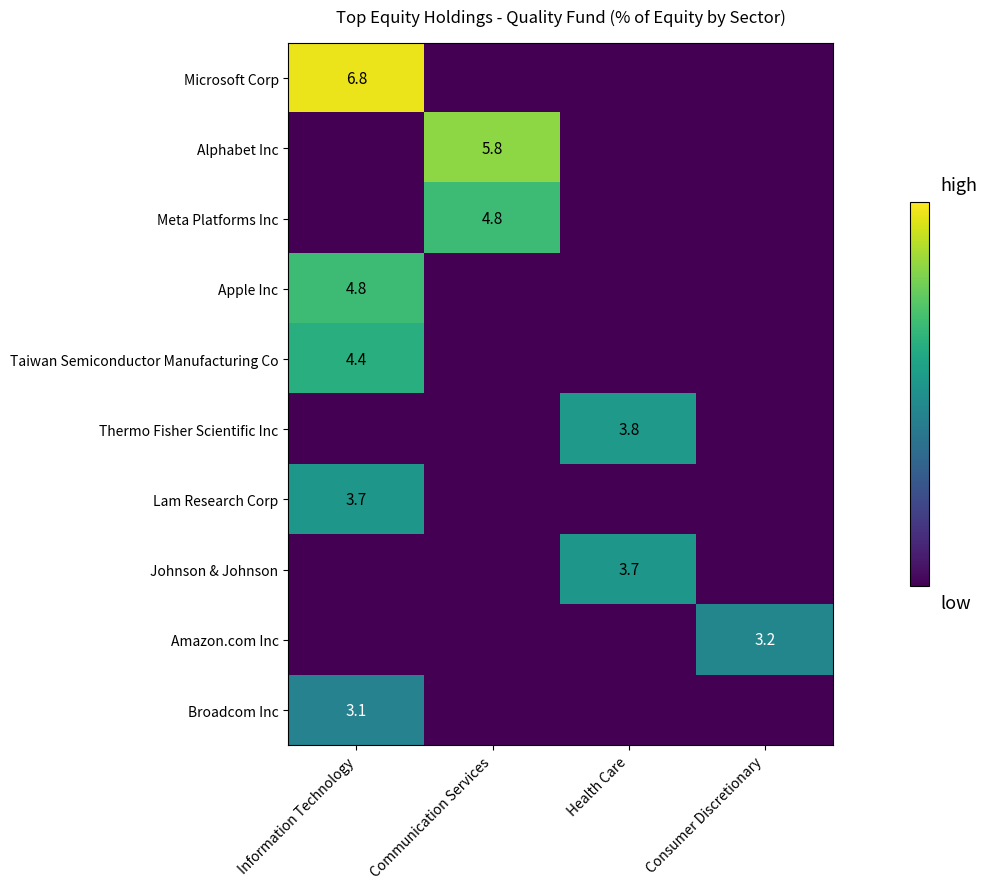

Is it true that Apple Inc equals 4.8 at Information Technology?

True